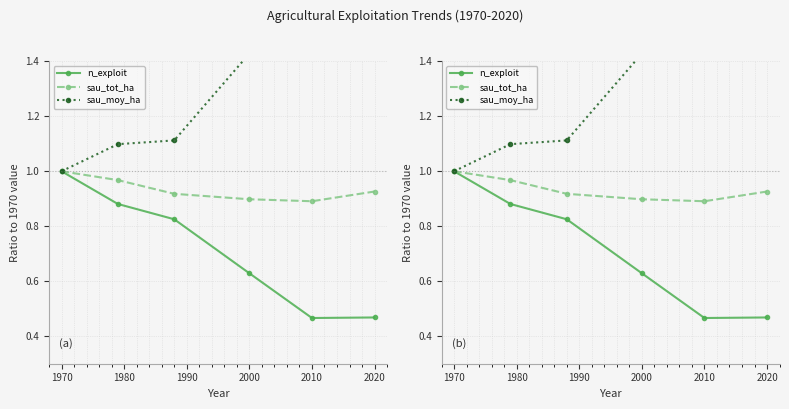

What is the difference between the maximum and minimum values in the n_exploit series?

0.5